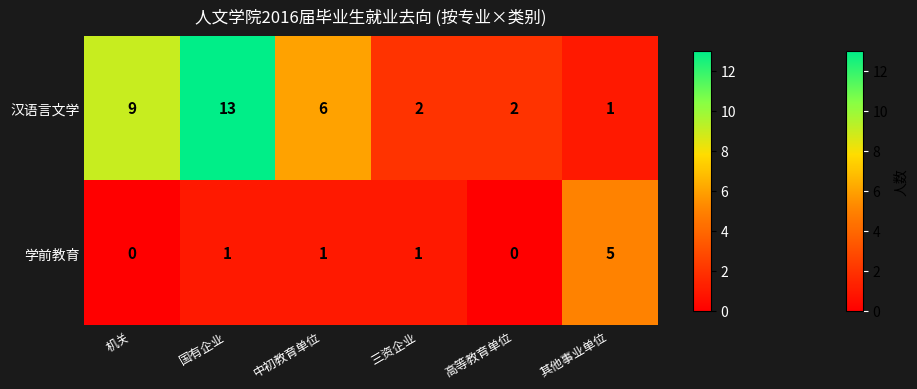

What is the sum of all 汉语言文学 values?

33